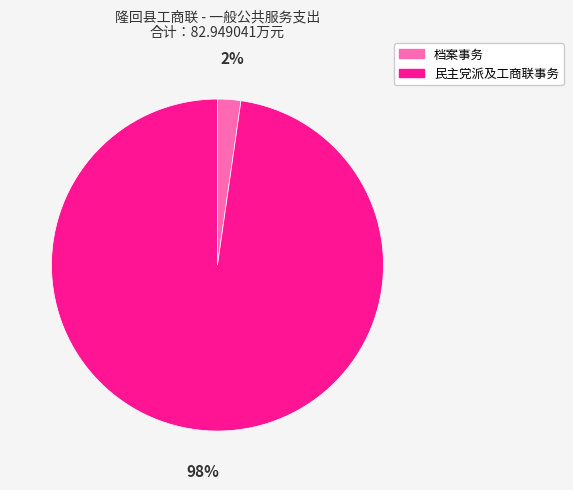

The 民主党派及工商联事务 slice represents 92% of the pie. True or false?

False